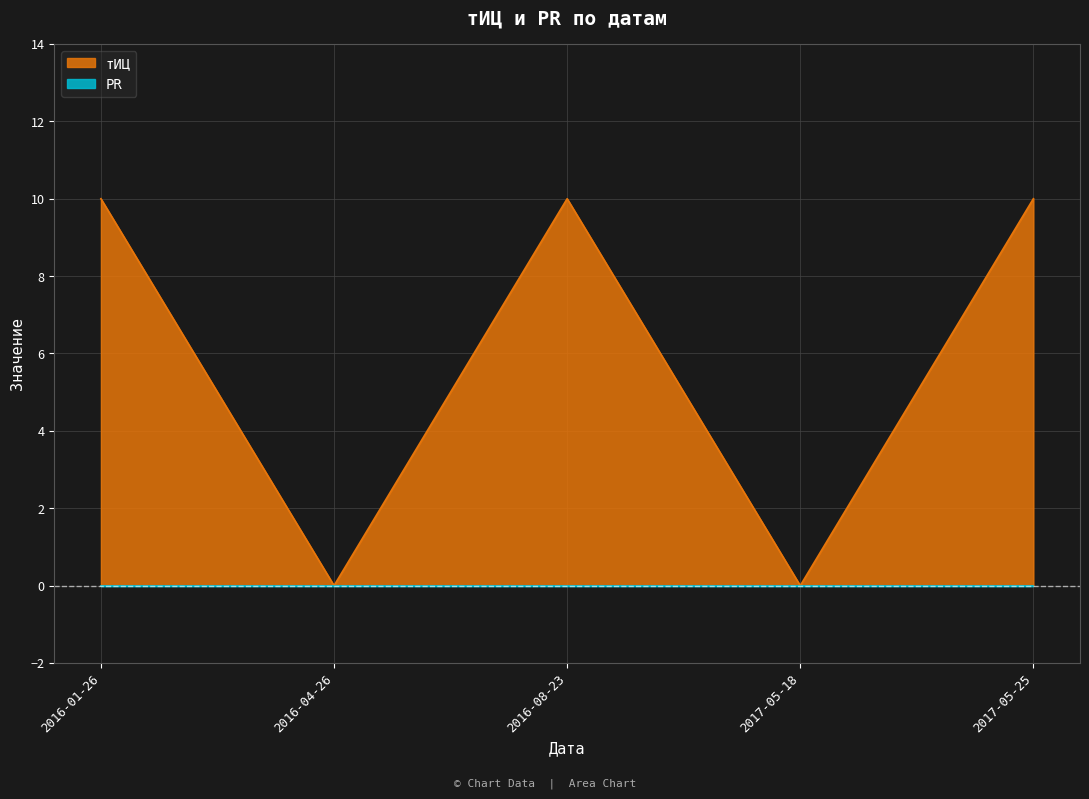

The chart shows a value of 0 at 2017-05-18. True or false?

True